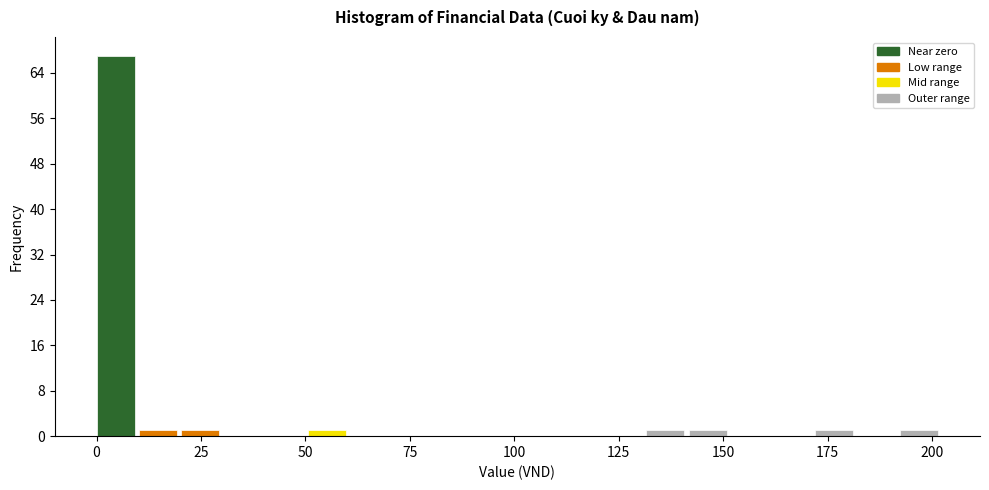

Read against the x-axis, roughly where is the centre of the tallest bar?

5